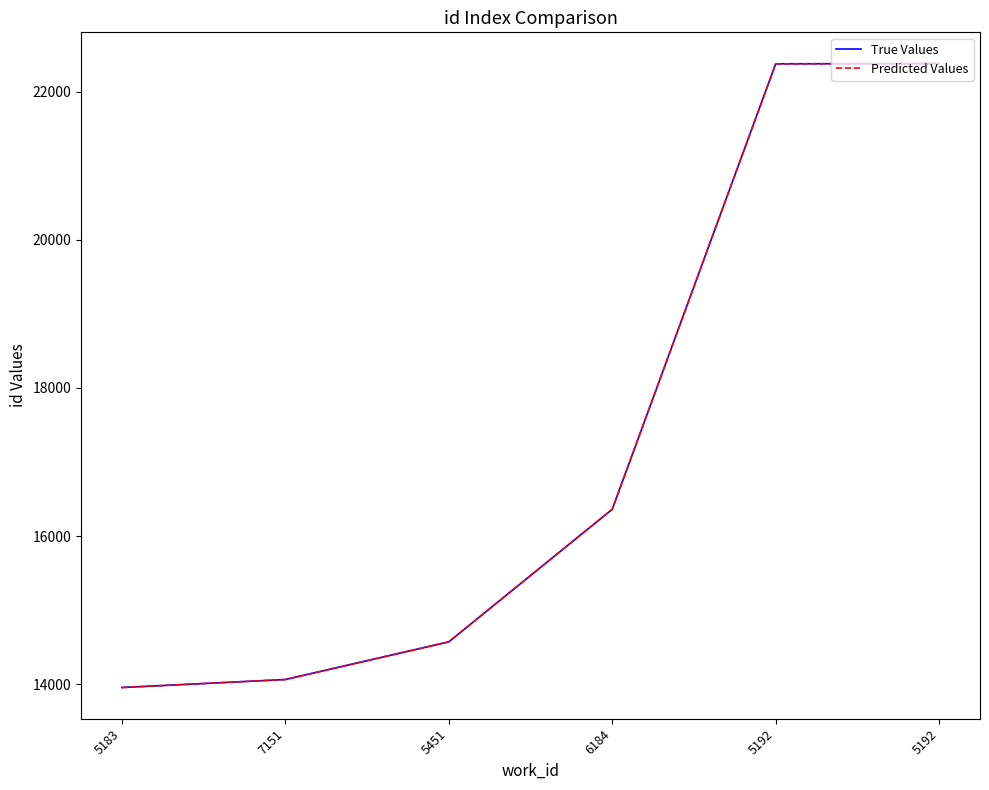

Reading left to right, what are all the values shown in this chart?

True Values: 5183=13955	7151=14063	5451=14572	6184=16362	5192=22377	5192=22381
Predicted Values: 5183=13955	7151=14063	5451=14572	6184=16362	5192=22377	5192=22381